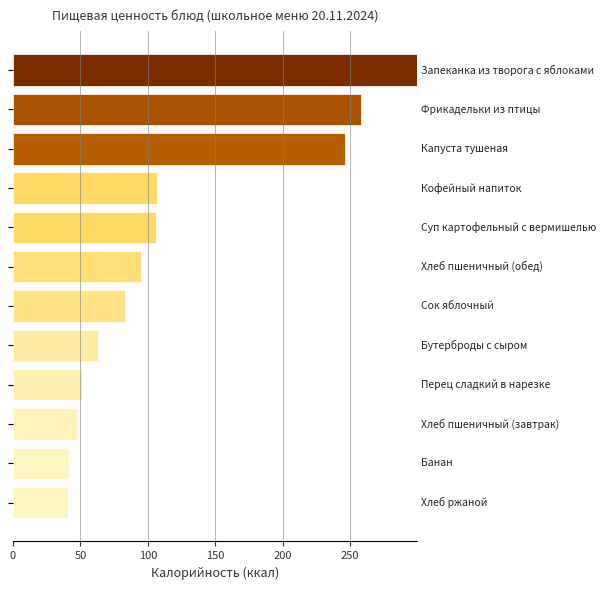

What is the greatest value displayed?

299.6